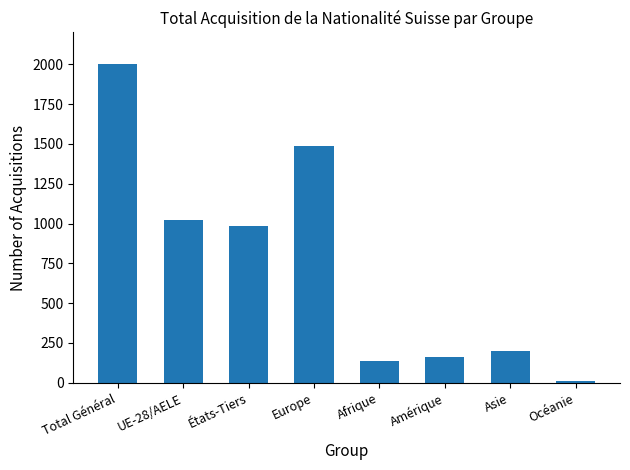

Which label corresponds to the smallest value in the chart?

Océanie